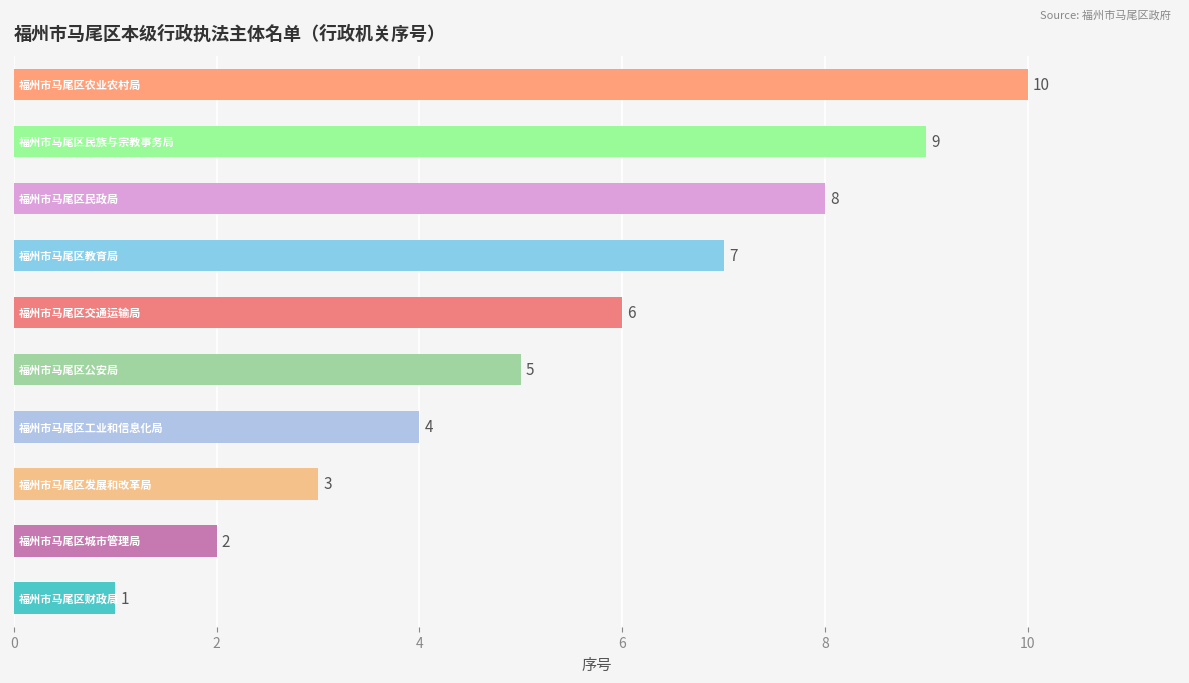

What is the sum of all values?

55